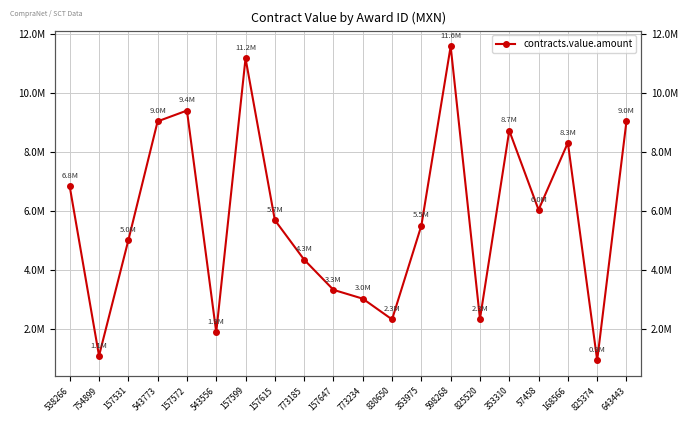

What position from the right is 825520?

6